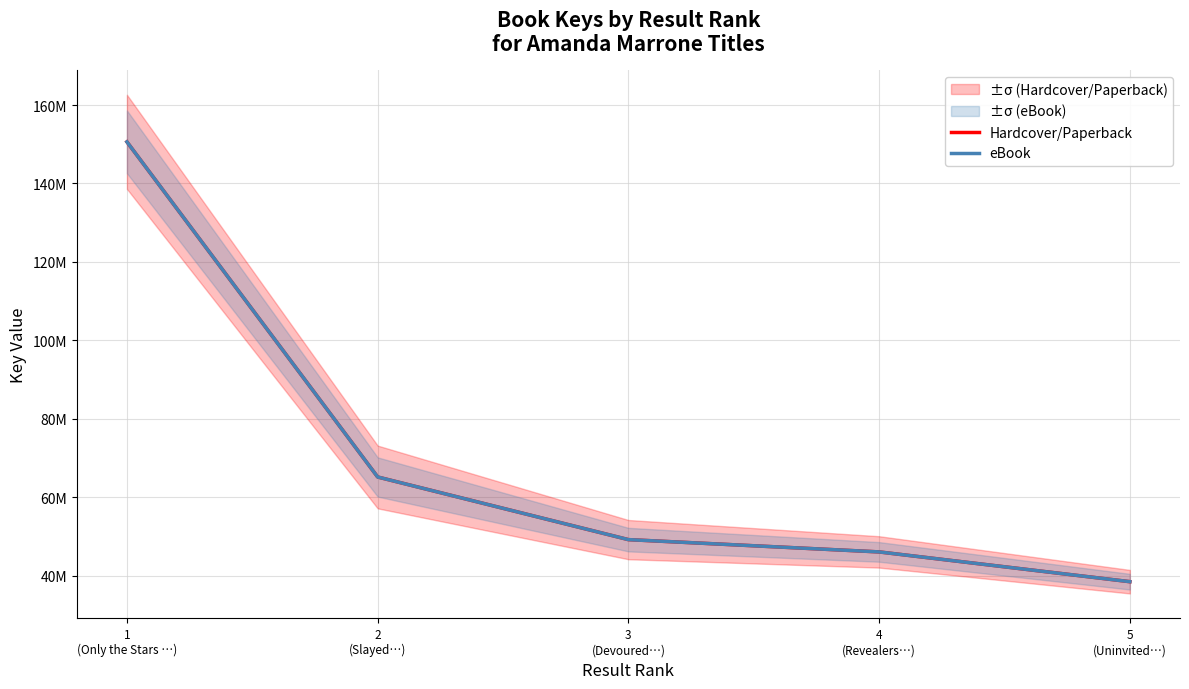

What is the total value across all series at 1
(Only the Stars …)?

301220078